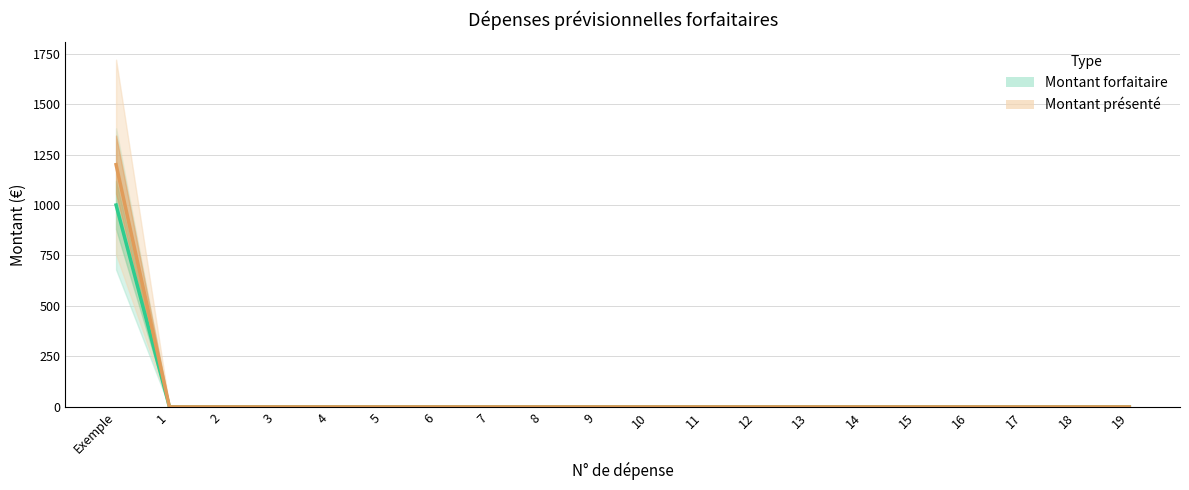

True or false: Montant forfaitaire has a value of 0 at 11.

True